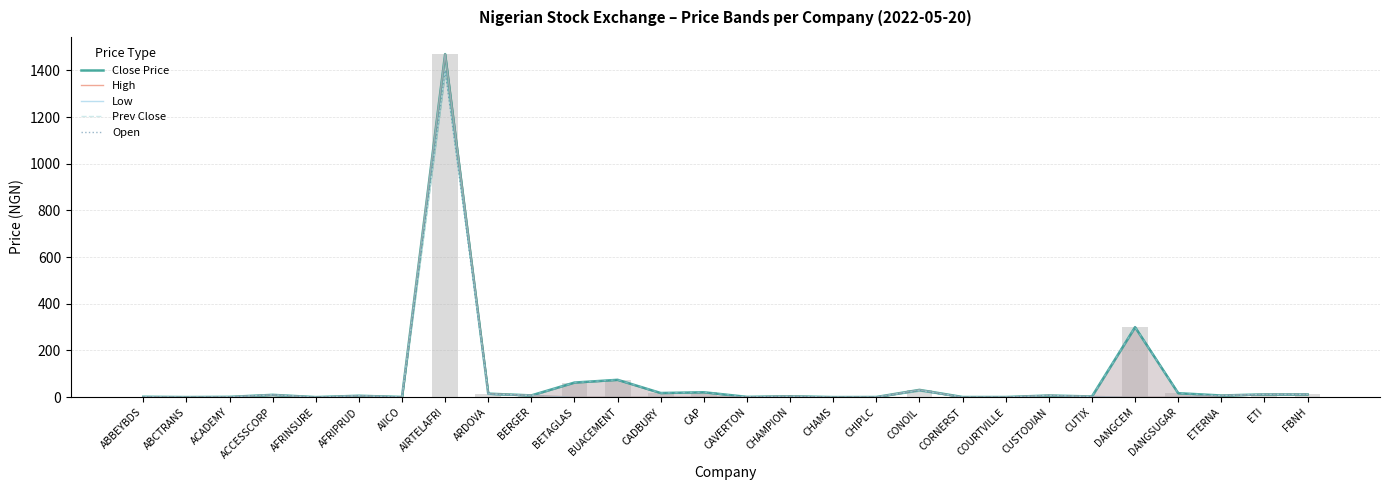

What is the sum of the Prev Close values at BUACEMENT and CHIPLC?

74.9